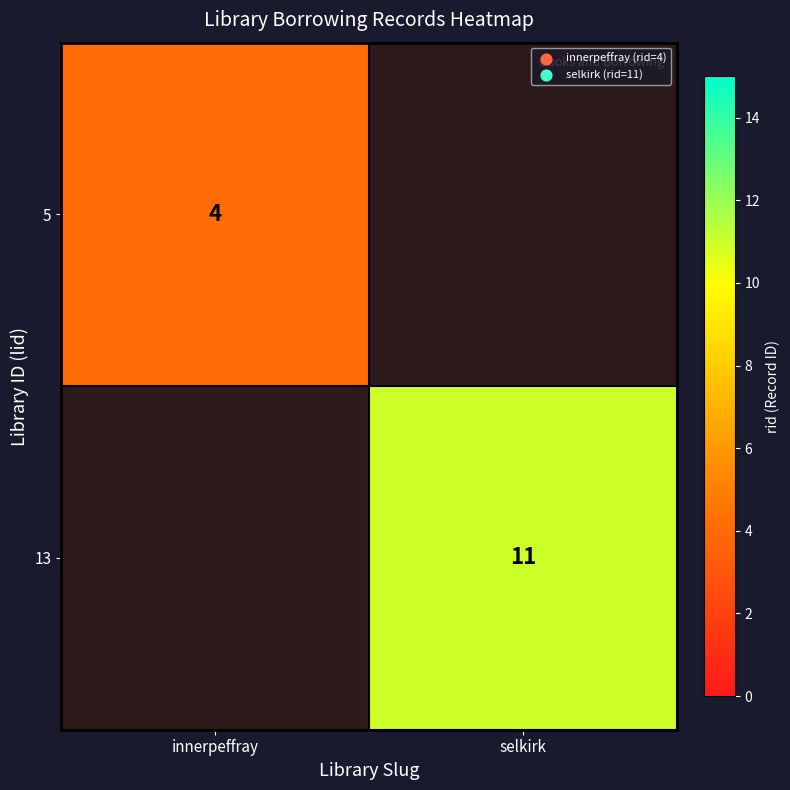

Between innerpeffray and selkirk, which is larger?

selkirk